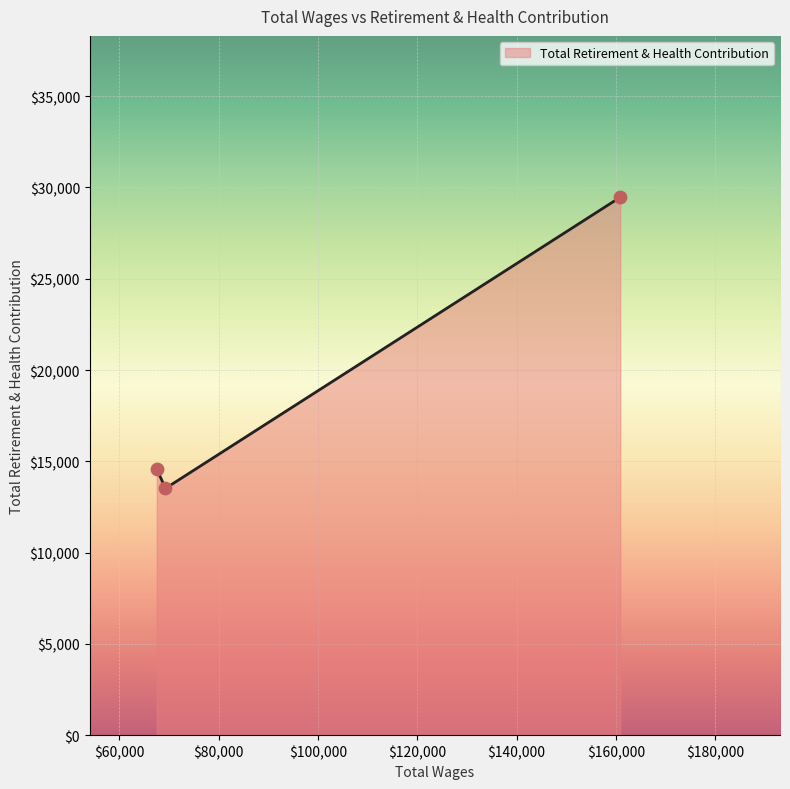

What is the ratio of the value at 67573.0 to the value at 160864.0?

0.5